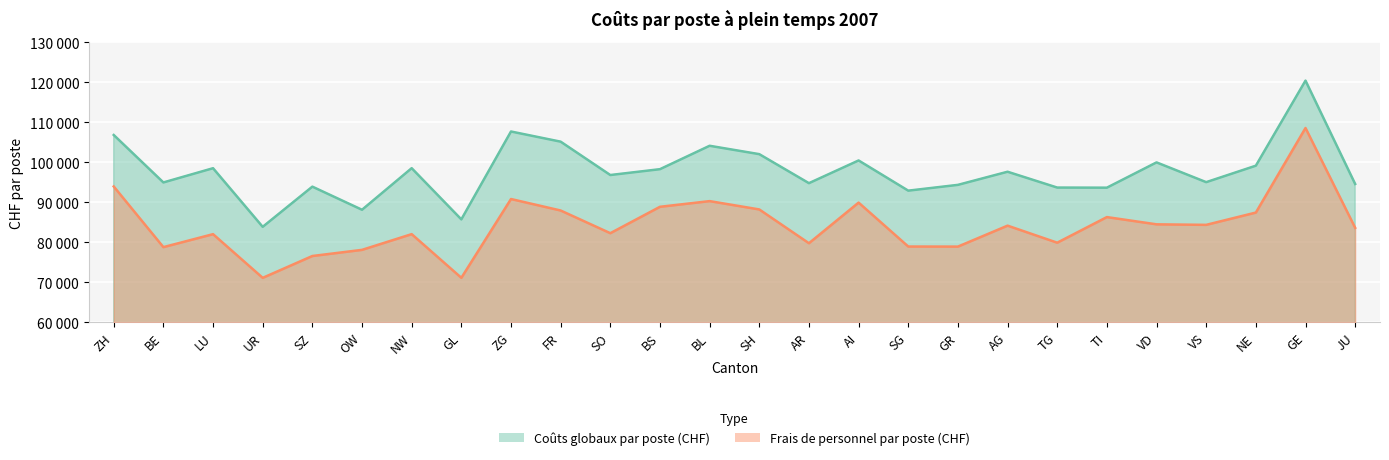

Which series has the widest spread of values?

Frais de personnel par poste (CHF)